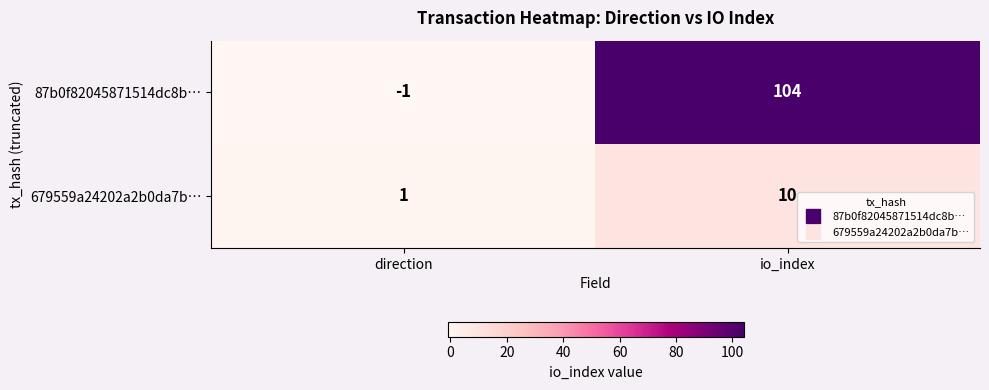

Which series has the widest spread of values?

87b0f82045871514dc8b…